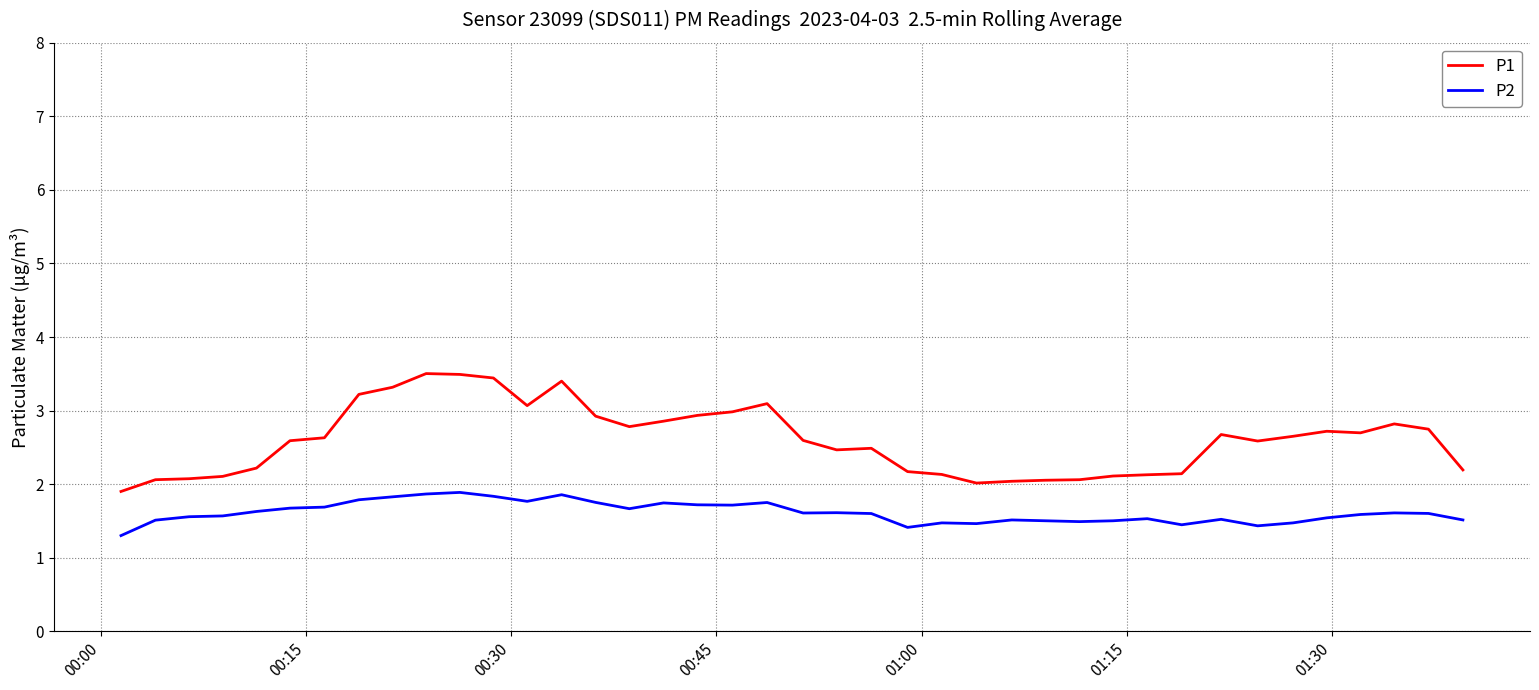

In P1, how many points are lower than both neighbors (excluding endpoints)?

6